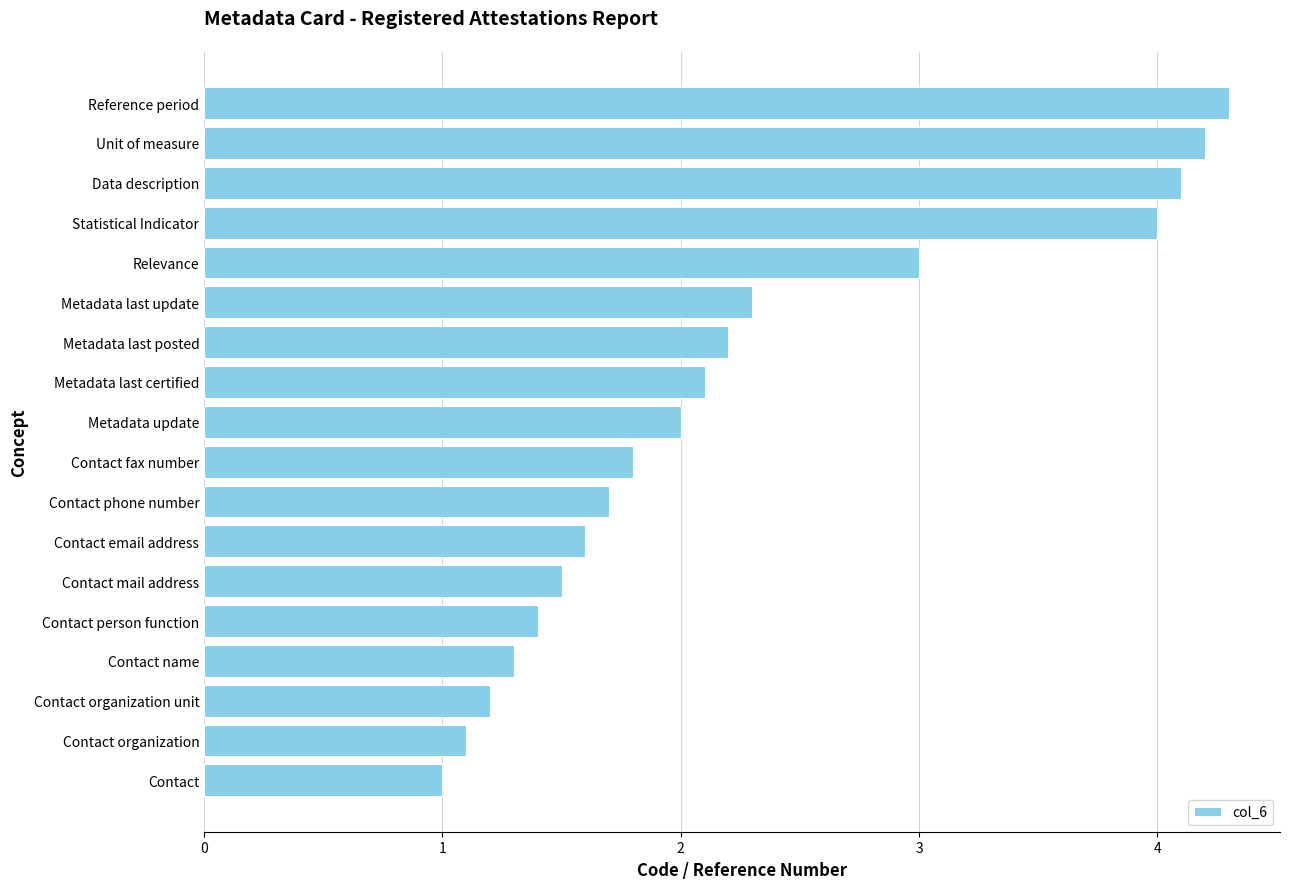

Reading bottom to top, list all the values displayed in this chart.

Contact=1.0	Contact organization=1.1	Contact organization unit=1.2	Contact name=1.3	Contact person function=1.4	Contact mail address=1.5	Contact email address=1.6	Contact phone number=1.7	Contact fax number=1.8	Metadata update=2.0	Metadata last certified=2.1	Metadata last posted=2.2	Metadata last update=2.3	Relevance=3.0	Statistical Indicator=4.0	Data description=4.1	Unit of measure=4.2	Reference period=4.3